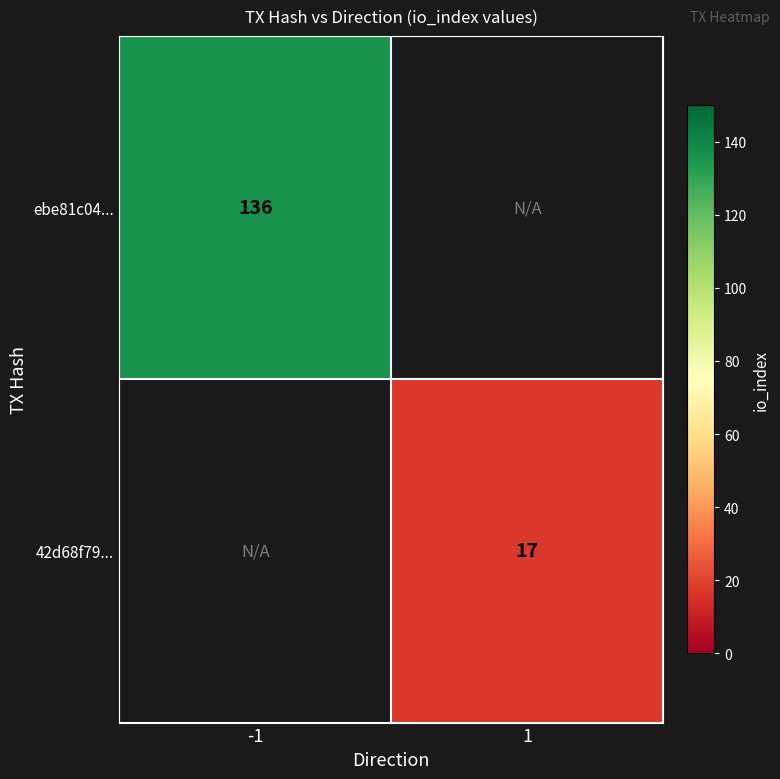

True or false: ebe81c04... has a value of 136 at -1.

True